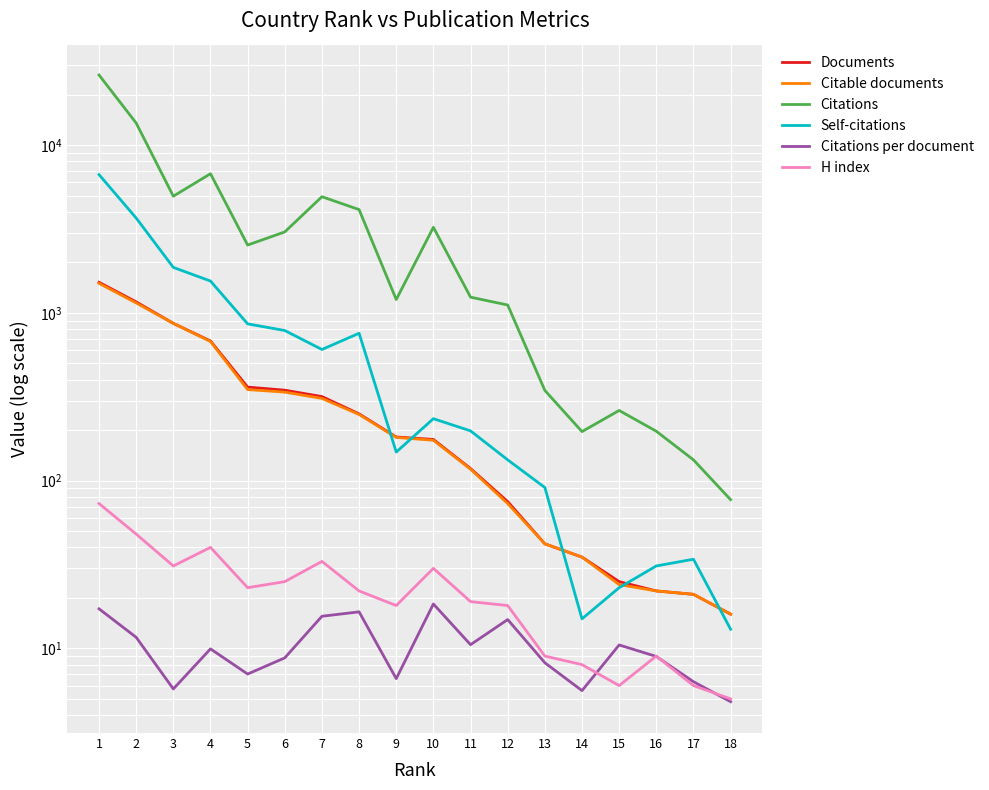

Reading left to right, extract all data points from this chart.

Documents: 1522.0	1163.0	866.0	680.0	361.0	346.0	317.0	250.0	182.0	176.0	118.0	75.0	42.0	35.0	25.0	22.0	21.0	16.0
Citable documents: 1500.0	1146.0	866.0	675.0	349.0	337.0	309.0	248.0	181.0	174.0	117.0	73.0	42.0	35.0	24.0	22.0	21.0	16.0
Citations: 26189.0	13540.0	4961.0	6755.0	2537.0	3039.0	4927.0	4128.0	1201.0	3237.0	1241.0	1114.0	345.0	196.0	262.0	197.0	133.0	77.0
Self-citations: 6672.0	3676.0	1867.0	1548.0	860.0	785.0	605.0	756.0	148.0	234.0	198.0	133.0	91.0	15.0	23.0	31.0	34.0	13.0
Citations per document: 17.2	11.6	5.7	9.9	7.0	8.8	15.5	16.5	6.6	18.4	10.5	14.8	8.2	5.6	10.5	8.9	6.3	4.8
H index: 73.0	48.0	31.0	40.0	23.0	25.0	33.0	22.0	18.0	30.0	19.0	18.0	9.0	8.0	6.0	9.0	6.0	5.0